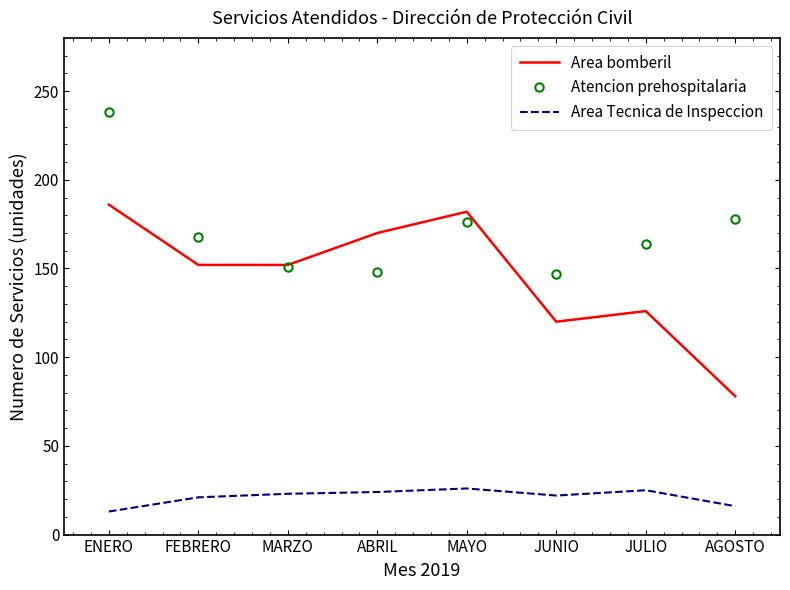

At ENERO, list the series in order from largest to smallest.

Atencion prehospitalaria, Area bomberil, Area Tecnica de Inspeccion